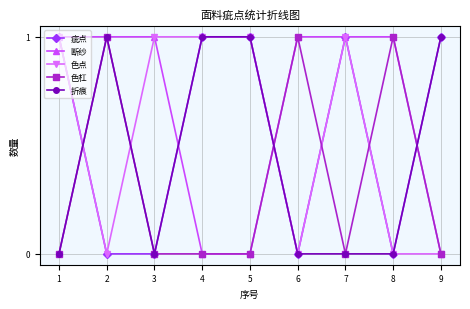

What is the sum of all 色点 values?

5